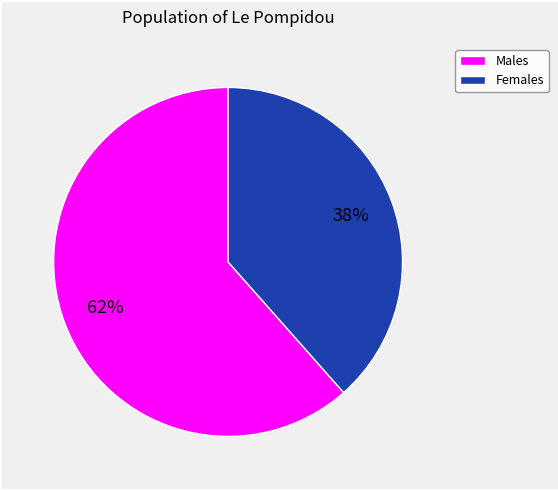

To the nearest percent, what is the average slice percentage?

50%